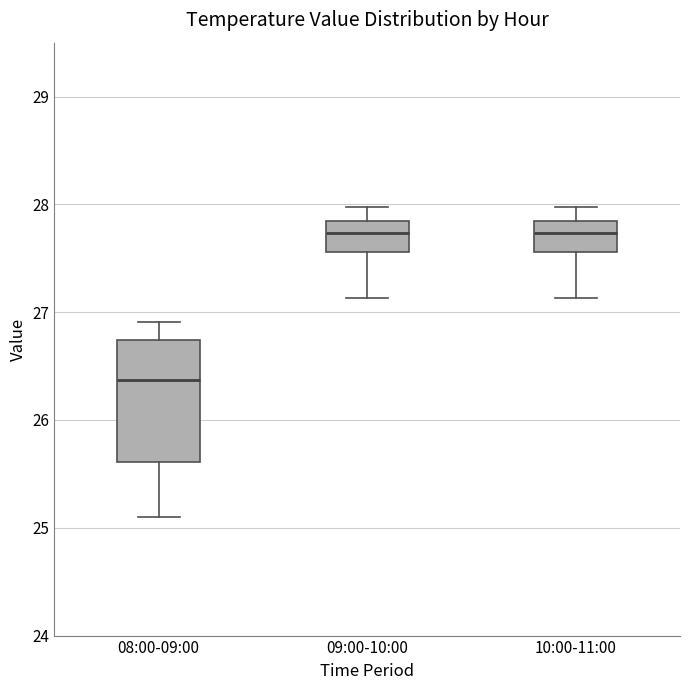

Where is the upper edge of the box for 09:00-10:00 on the y-axis? The values are not printed on the chart, so give them approximately, as read against the axis.

27.9